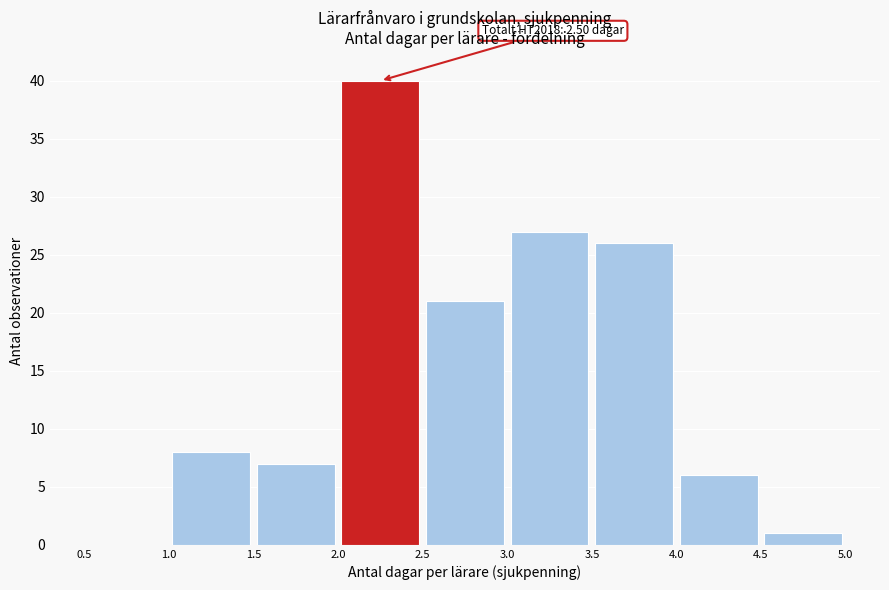

Which range on the x-axis has the tallest bar?

2.0 to 2.5